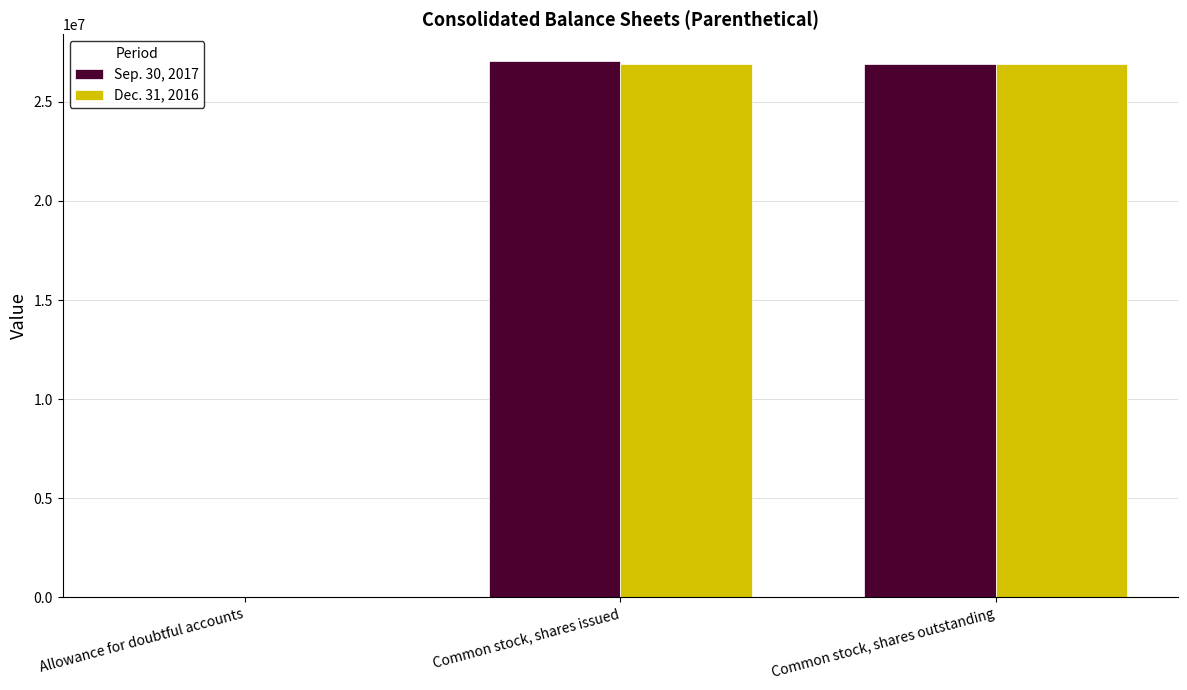

What is the maximum value shown in the chart?

27065376